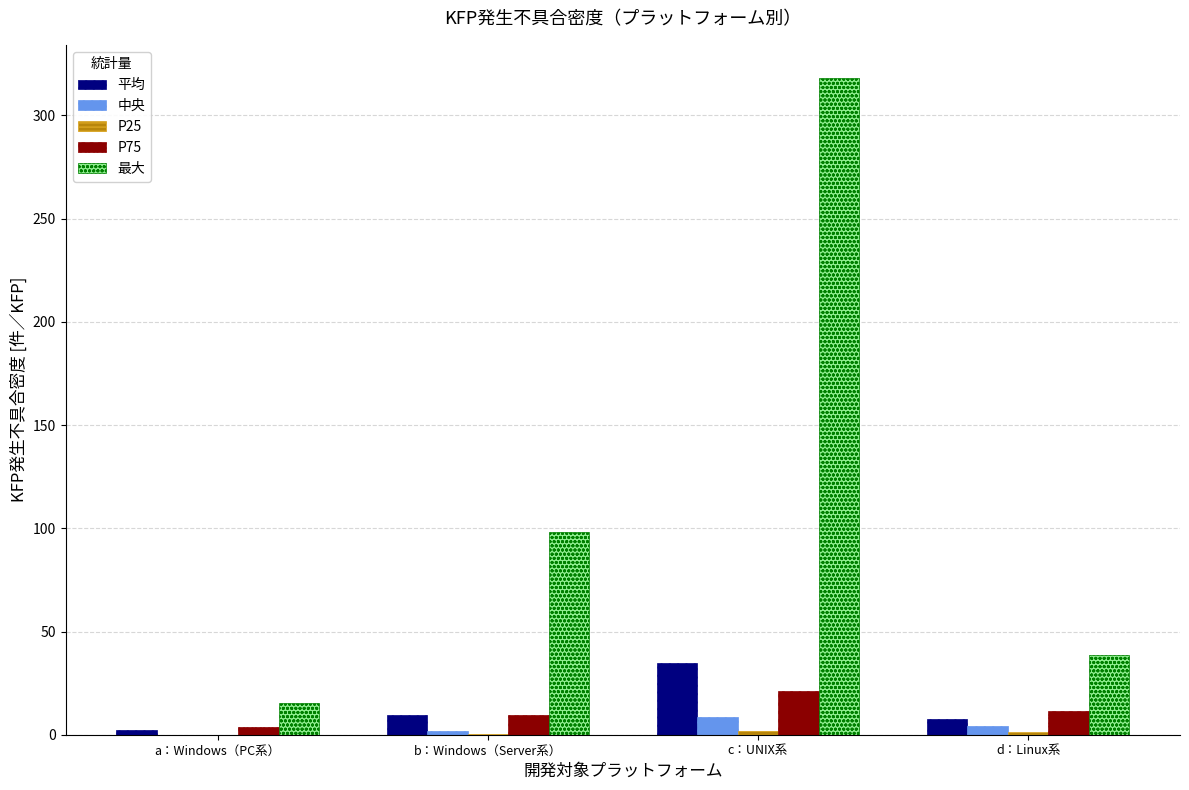

Between b：Windows（Server系） and c：UNIX系, which series saw the biggest shift?

最大